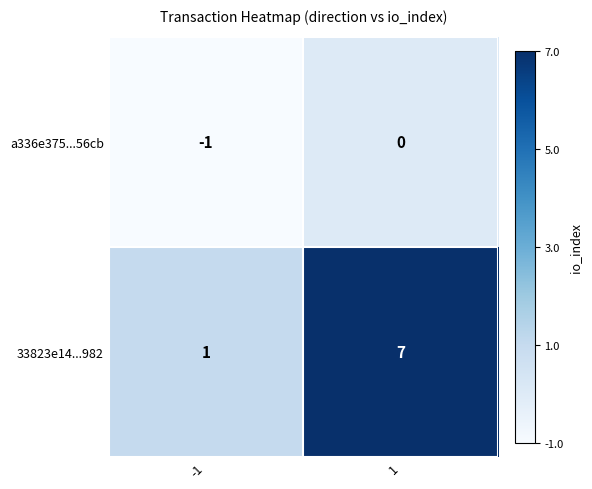

Which series has the largest total across all categories?

33823e14...982